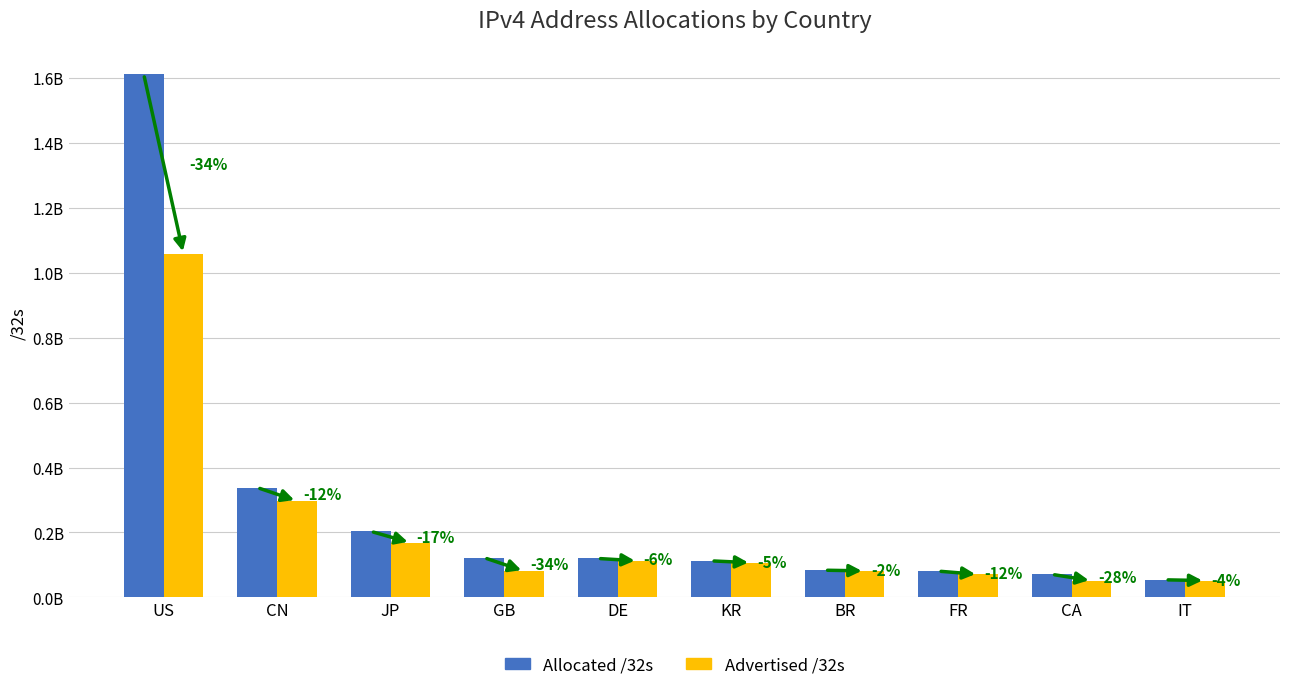

What are all the series names shown in the legend?

Allocated /32s, Advertised /32s